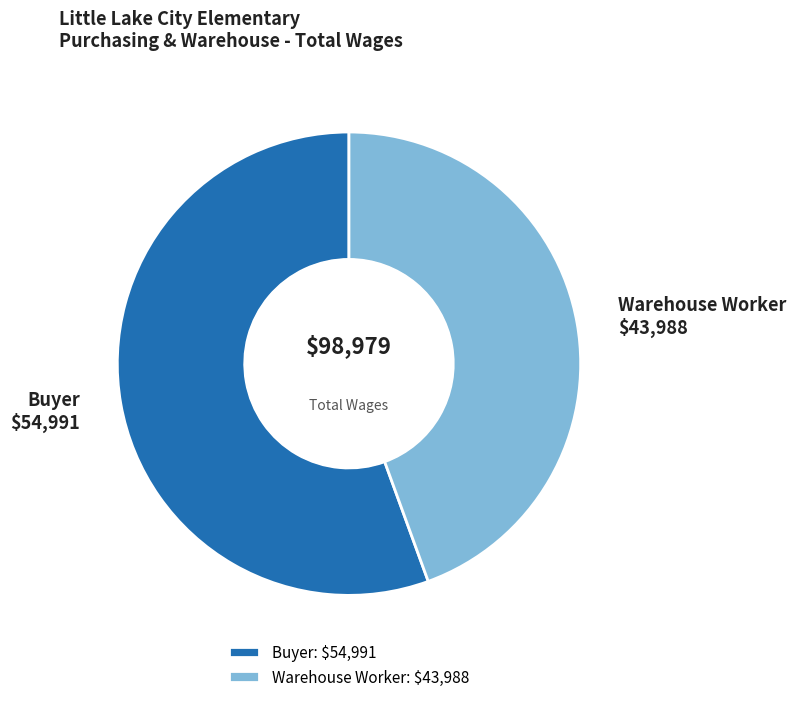

Which slice is the smallest?

Warehouse Worker